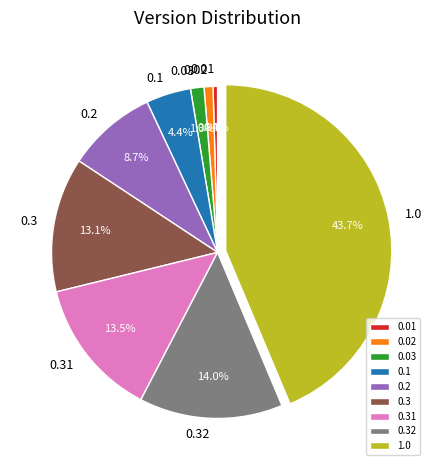

Does any single category account for the majority?

No